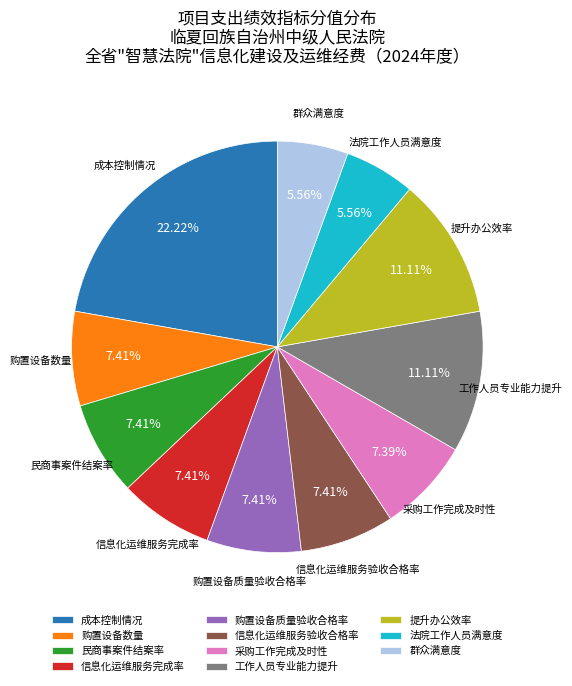

To the nearest percent, what is the difference between the 工作人员专业能力提升 and 成本控制情况 slice percentages?

11%